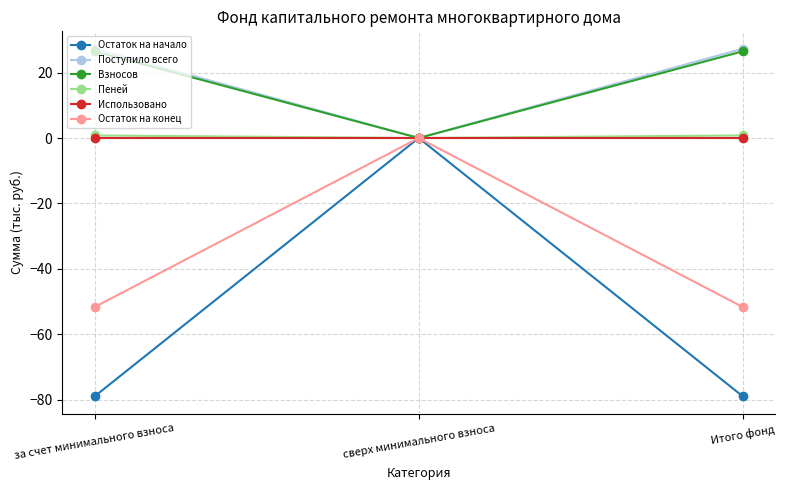

What is the difference between the maximum and minimum values in the Остаток на начало series?

79.0